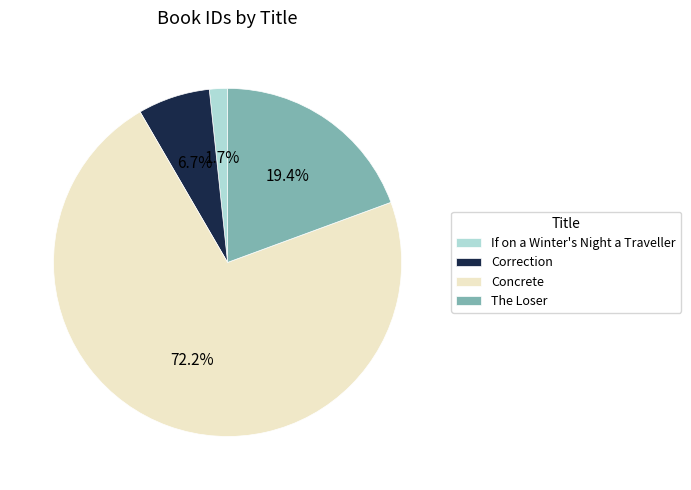

True or false: If on a Winter's Night a Traveller accounts for 2% of the total.

True